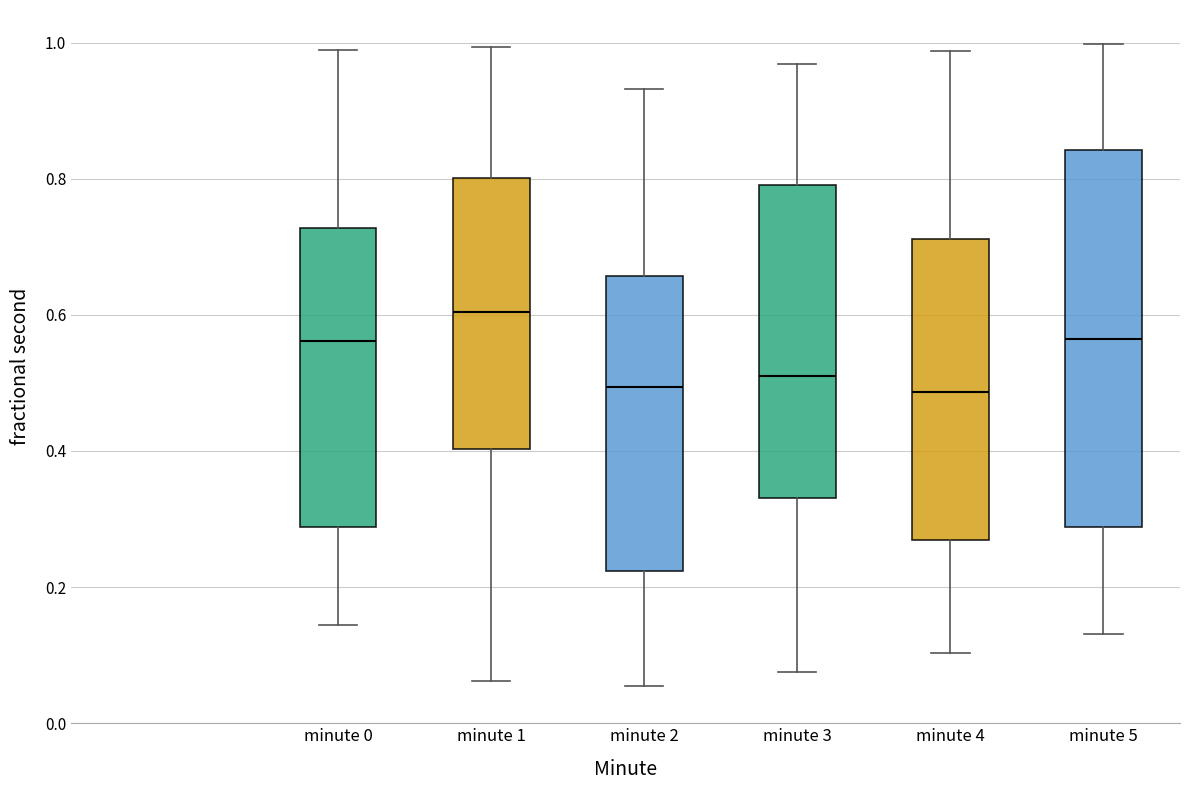

Reading left to right, read every box against the y-axis: the position of its median line, the range the box covers, and the ends of its whiskers. The values are not printed on the chart, so give them approximately, as read against the axis.

minute 0: median 0.56, box 0.28 to 0.72, whiskers 0.14 to 0.98
minute 1: median 0.60, box 0.40 to 0.80, whiskers 0.06 to 1.00
minute 2: median 0.50, box 0.22 to 0.66, whiskers 0.06 to 0.94
minute 3: median 0.52, box 0.34 to 0.80, whiskers 0.08 to 0.96
minute 4: median 0.48, box 0.26 to 0.72, whiskers 0.10 to 0.98
minute 5: median 0.56, box 0.28 to 0.84, whiskers 0.14 to 1.00